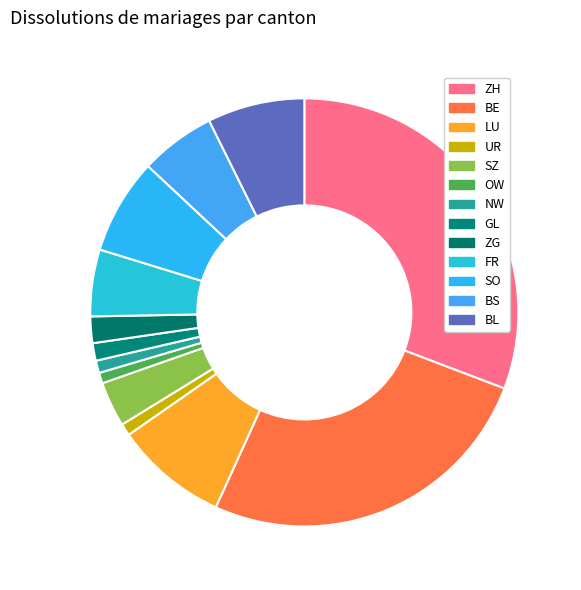

Does ZH represent more than half of the total?

No